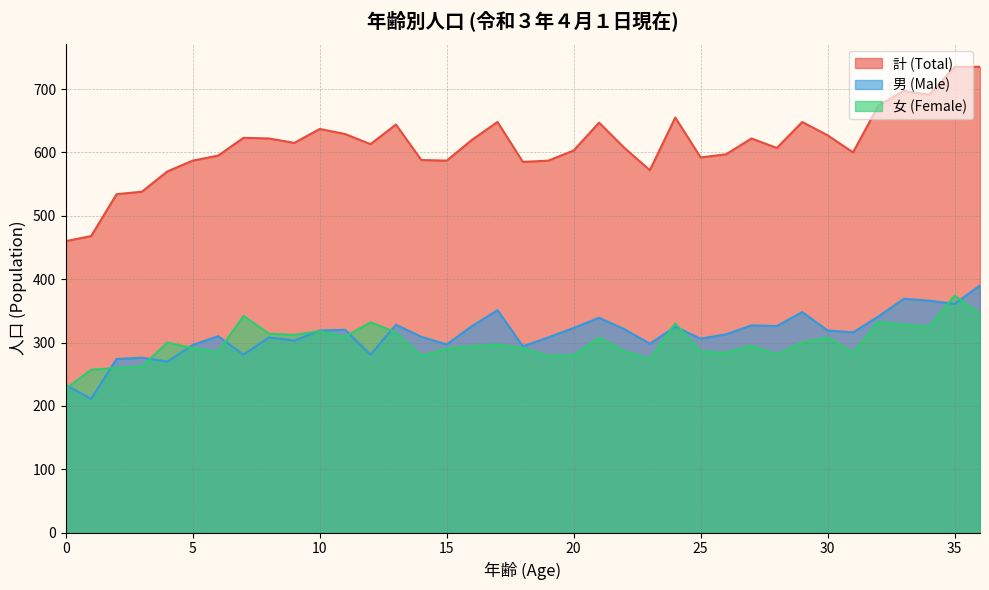

The 男 (Male) series shows 323 at 20. True or false?

True